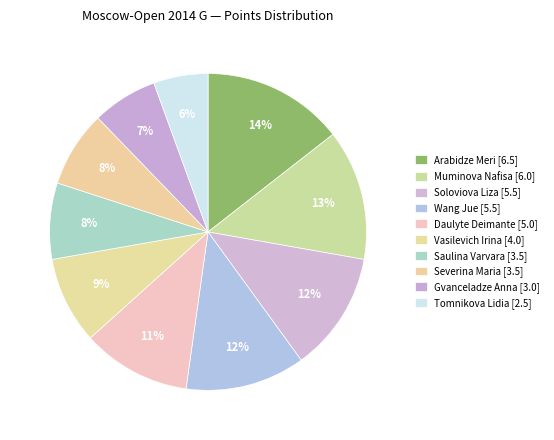

How much of the chart is everything except Muminova Nafisa?

86.7%